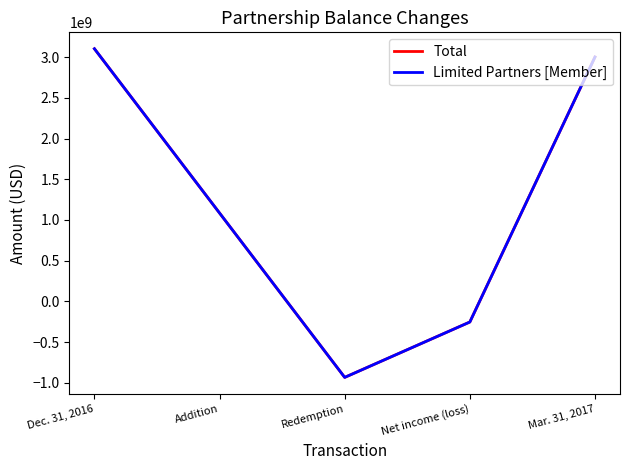

Where is the first local minimum for Total?

Redemption